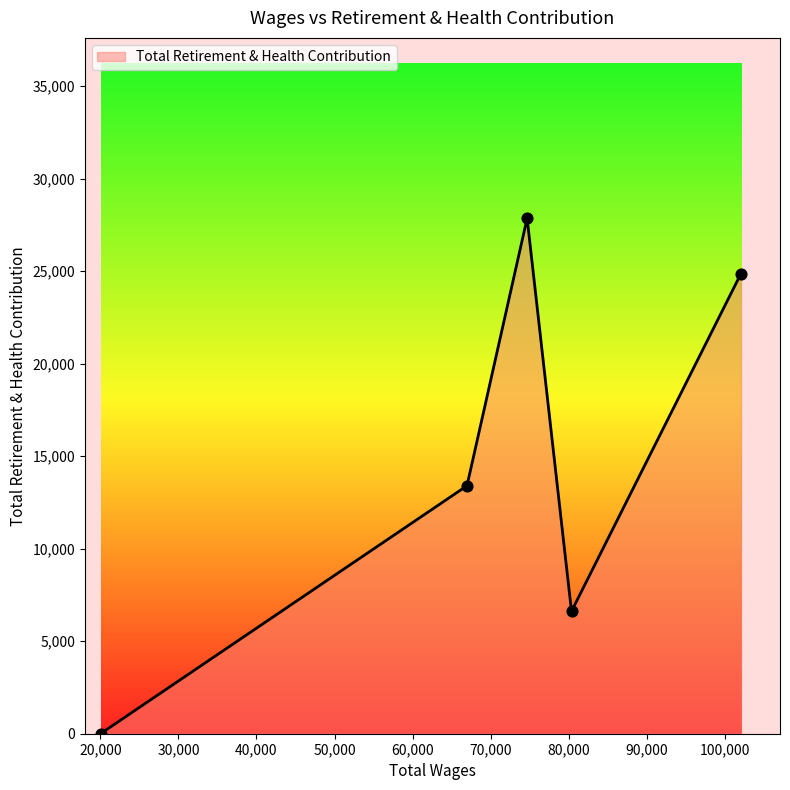

How many interior local peaks (higher than both neighbors) does the data have?

1